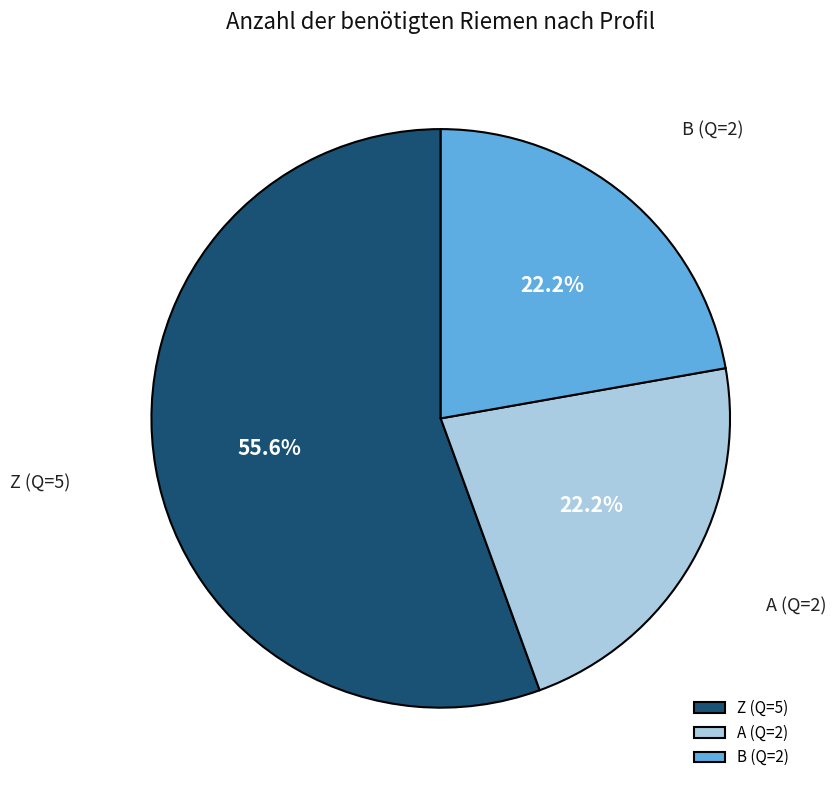

Does B (Q=2) account for over 50% of the chart?

No